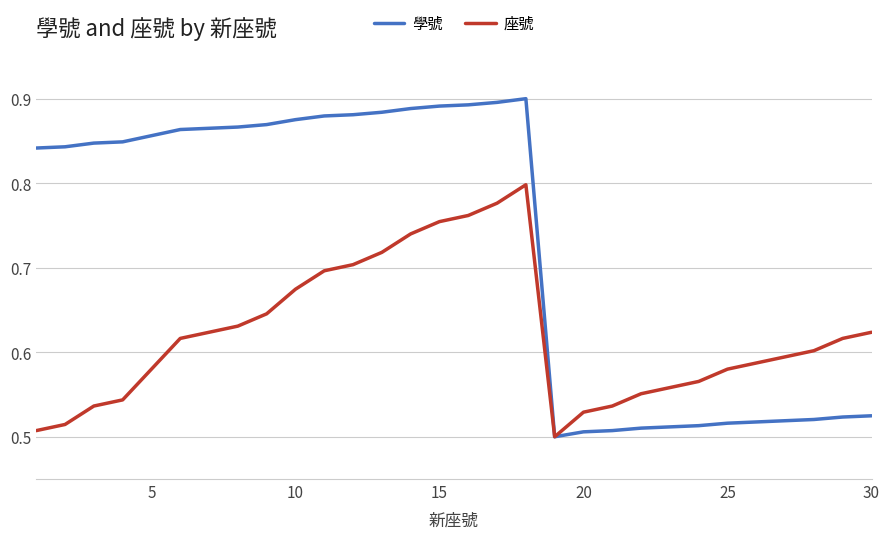

In 座號, how many points are higher than both neighbors (excluding endpoints)?

1